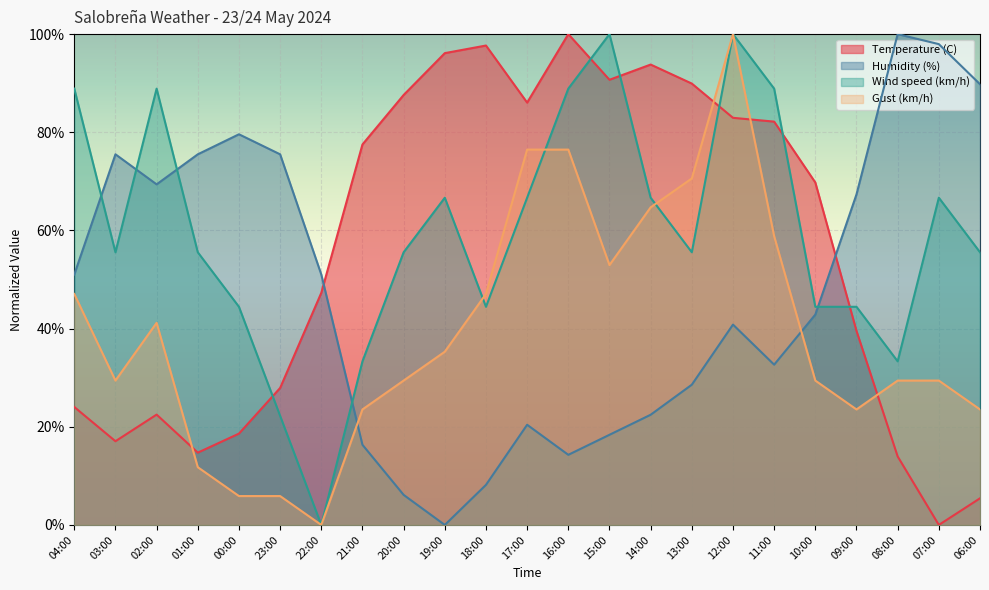

What is the label of the 15th point from the left?

14:00